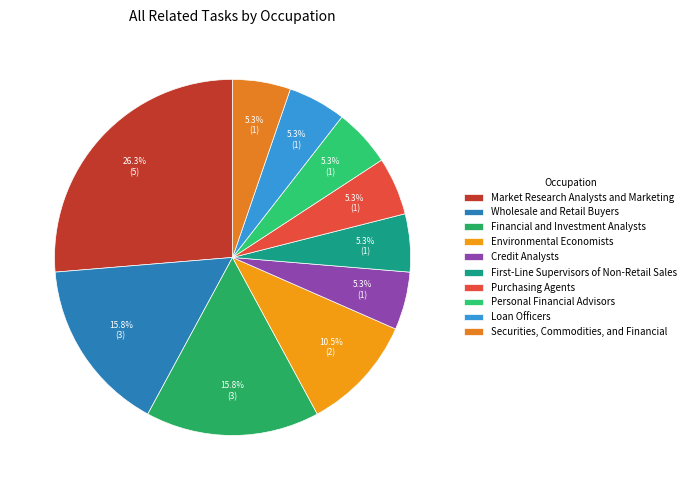

To the nearest percent, what portion does Environmental Economists represent?

11%